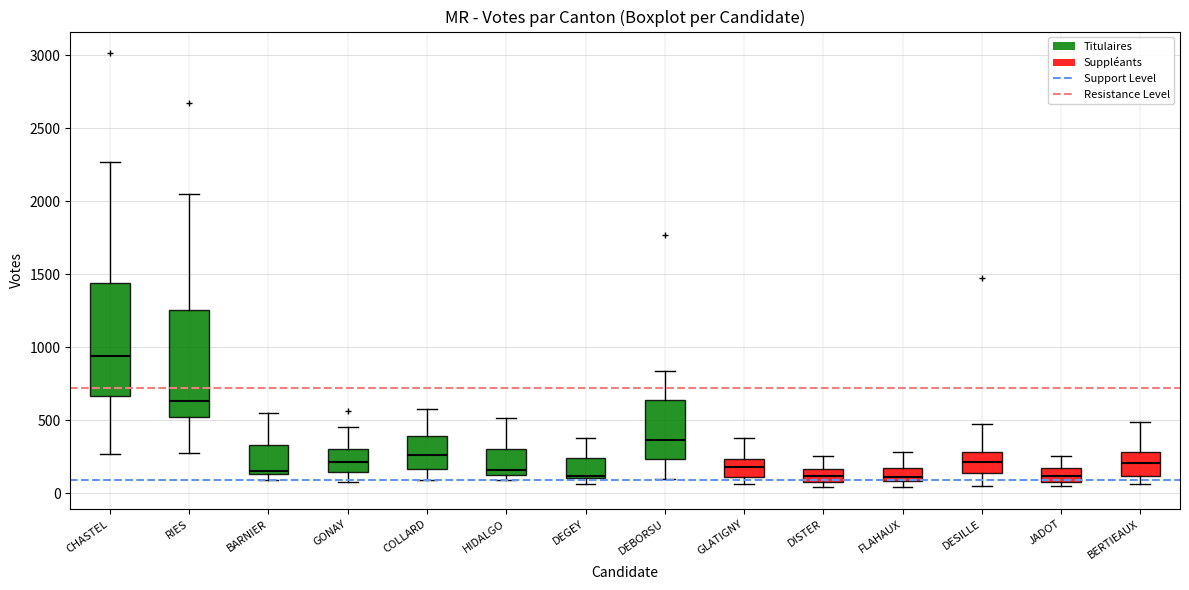

Reading left to right, read every box against the y-axis: the position of its median line, the range the box covers, and the ends of its whiskers. The values are not printed on the chart, so give them approximately, as read against the axis.

CHASTEL: median 950, box 650 to 1450, whiskers 250 to 2250
RIES: median 650, box 500 to 1250, whiskers 300 to 2050
BARNIER: median 150 (just above the box's lower edge), box 150 to 350, whiskers 100 to 550
GONAY: median 200, box 150 to 300, whiskers 50 to 450
COLLARD: median 250, box 150 to 400, whiskers 100 to 600
HIDALGO: median 150 (just above the box's lower edge), box 150 to 300, whiskers 100 to 500
DEGEY: median 100 (just above the box's lower edge), box 100 to 250, whiskers 50 to 400
DEBORSU: median 350, box 250 to 650, whiskers 100 to 850
GLATIGNY: median 200, box 100 to 250, whiskers 50 to 350
DISTER: median 100 (inside the box), box 100 to 150, whiskers 50 to 250
FLAHAUX: median 100 (just above the box's lower edge), box 100 to 150, whiskers 50 to 300
DESILLE: median 200, box 150 to 300, whiskers 50 to 450
JADOT: median 100 (inside the box), box 100 to 150, whiskers 50 to 250
BERTIEAUX: median 200, box 100 to 300, whiskers 50 to 500